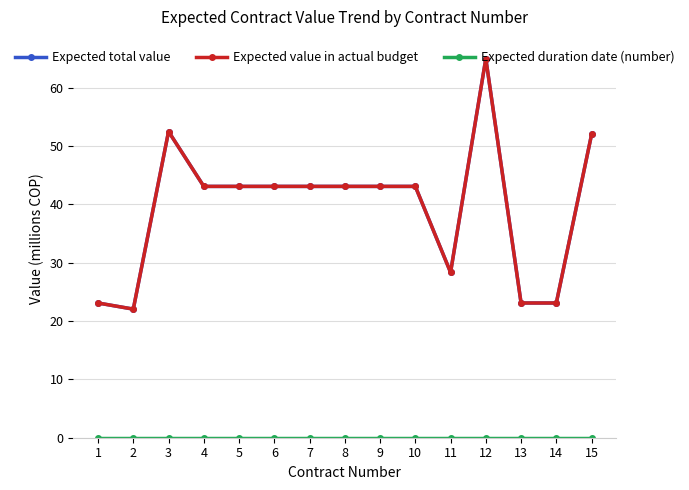

Does the chart have visible grid lines?

Yes